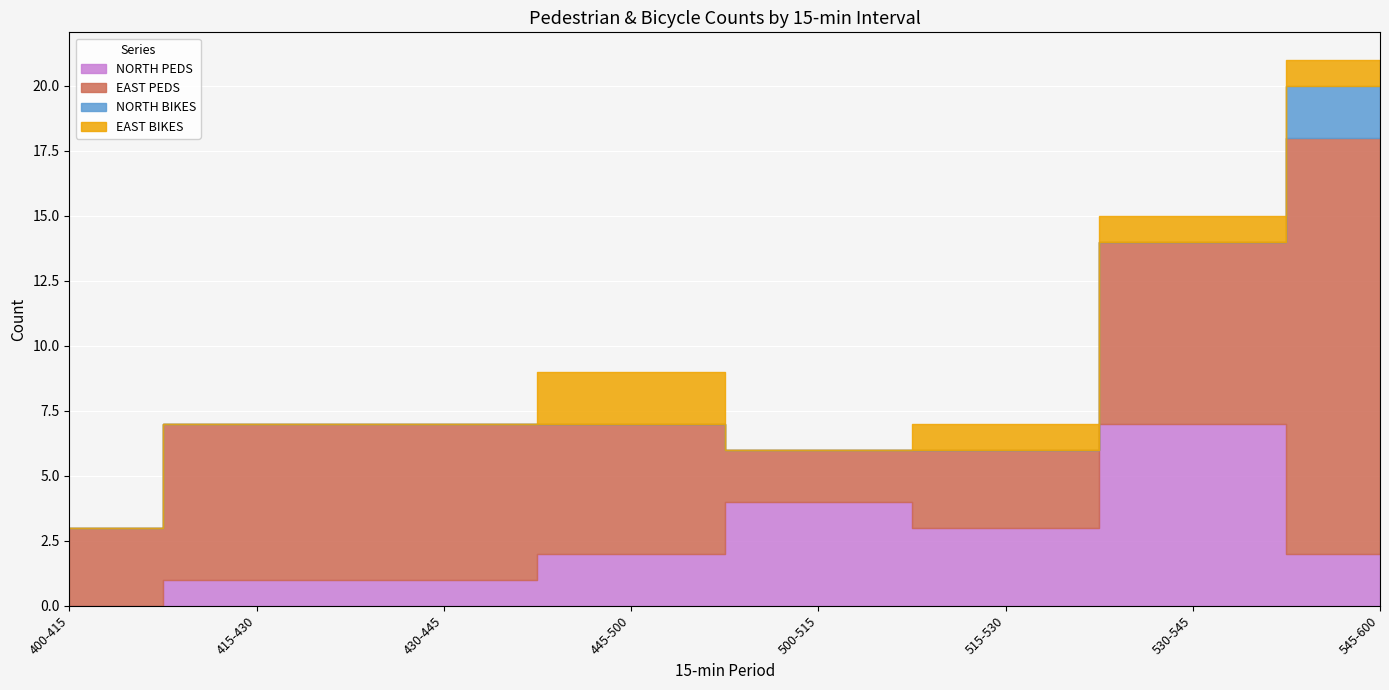

True or false: NORTH PEDS and EAST BIKES cross at least once.

False